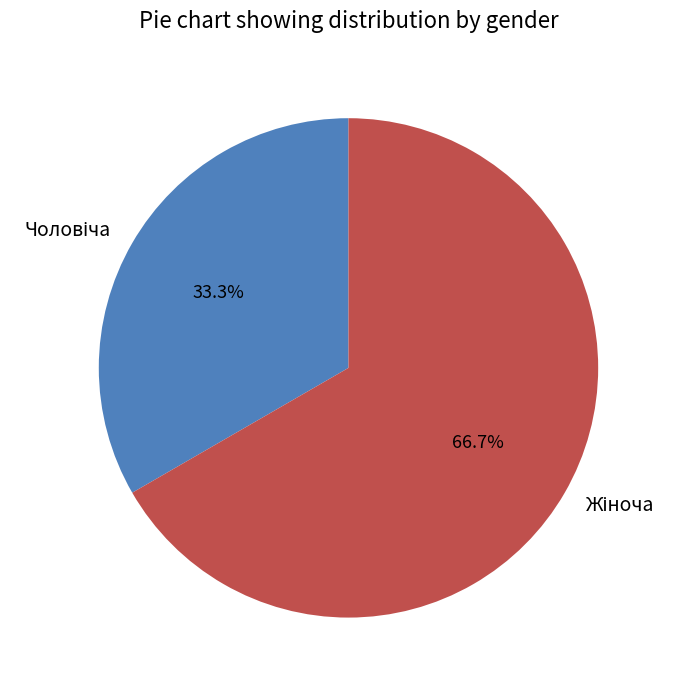

Is there any slice that represents more than half of the pie?

Yes